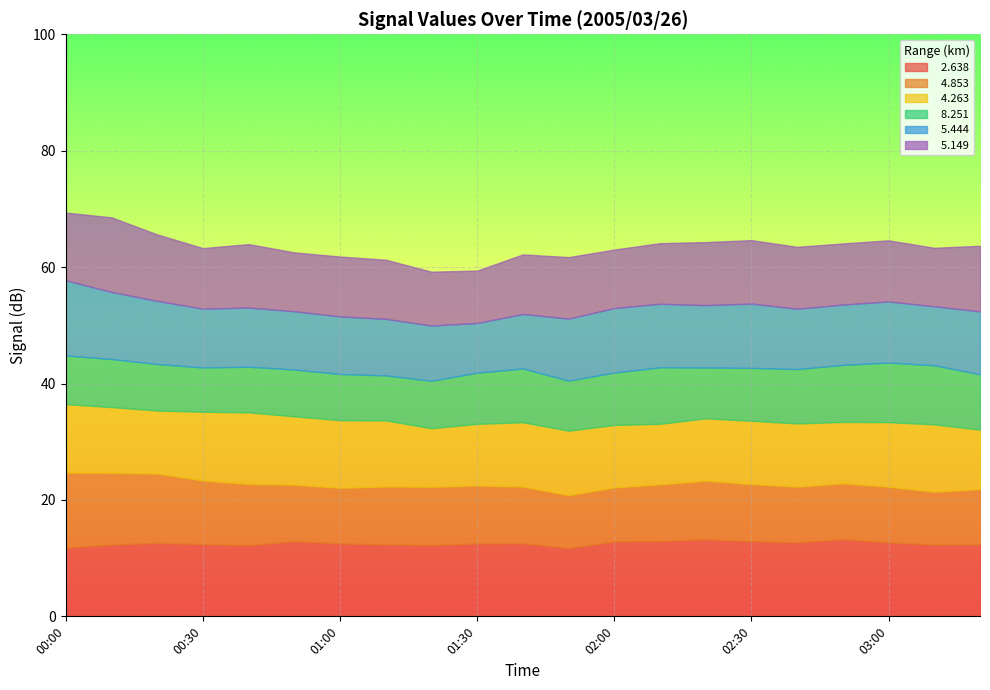

Which series has the widest spread of values?

  5.444